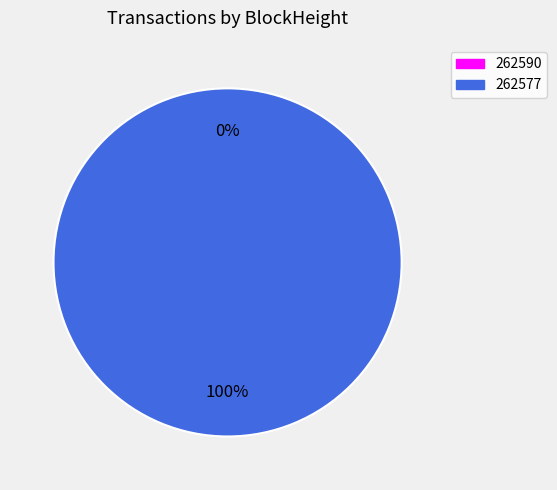

True or false: 262577 accounts for 100% of the total.

True